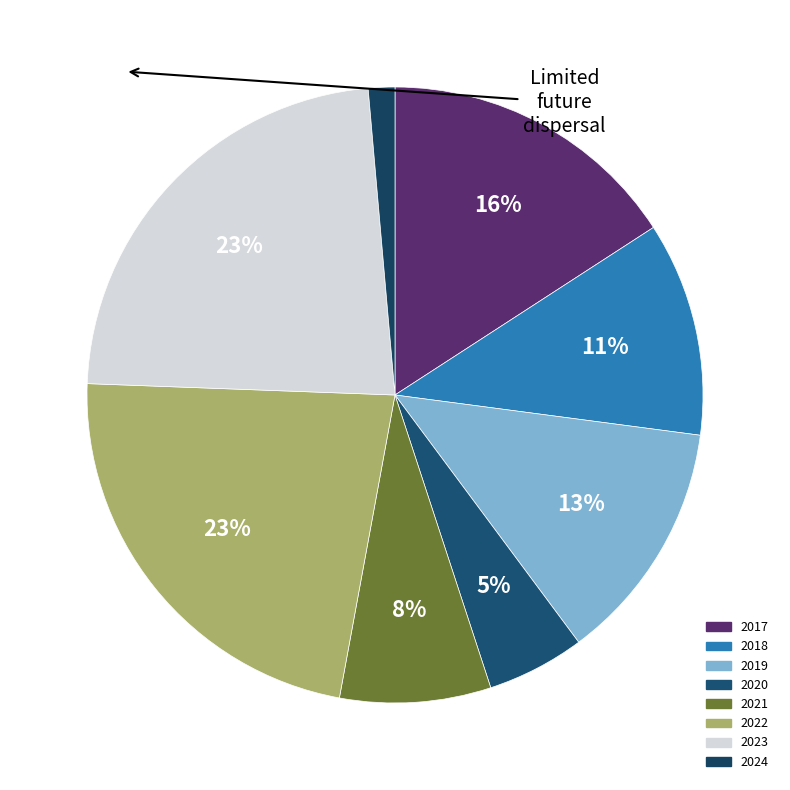

To the nearest percent, what is the difference between the largest and smallest slice percentages?

22%